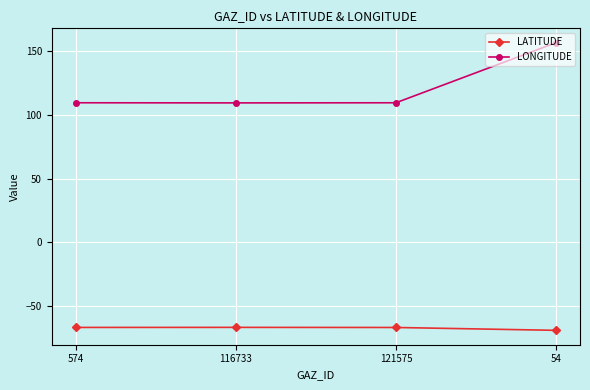

At how many categories does at least one series exceed 94?

4